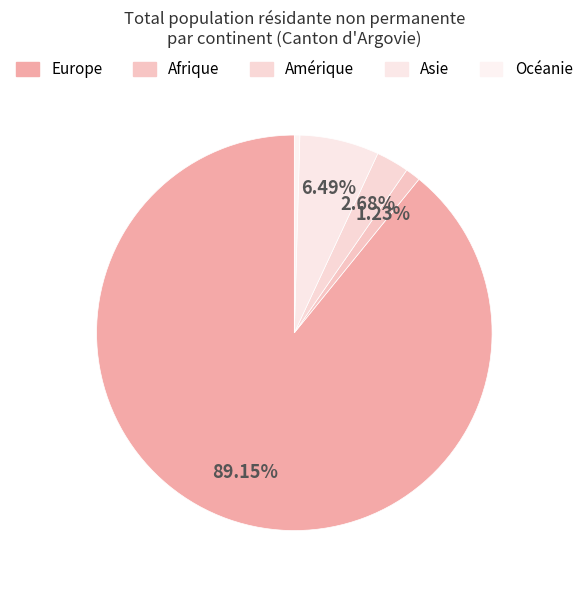

What percentage is the Afrique slice, to the nearest percent?

1%